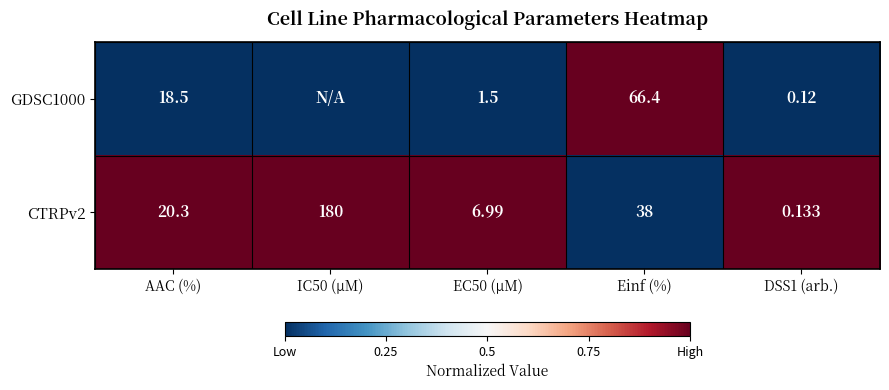

The value of CTRPv2 at EC50 (µM) is 0. True or false?

False